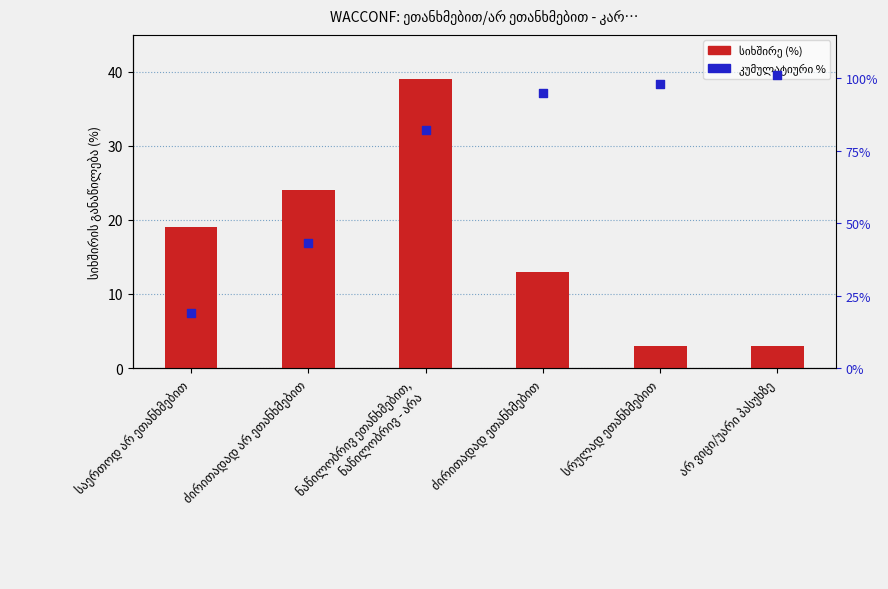

What is the total value across all series at ძირითადად არ ეთანხმებით?

67